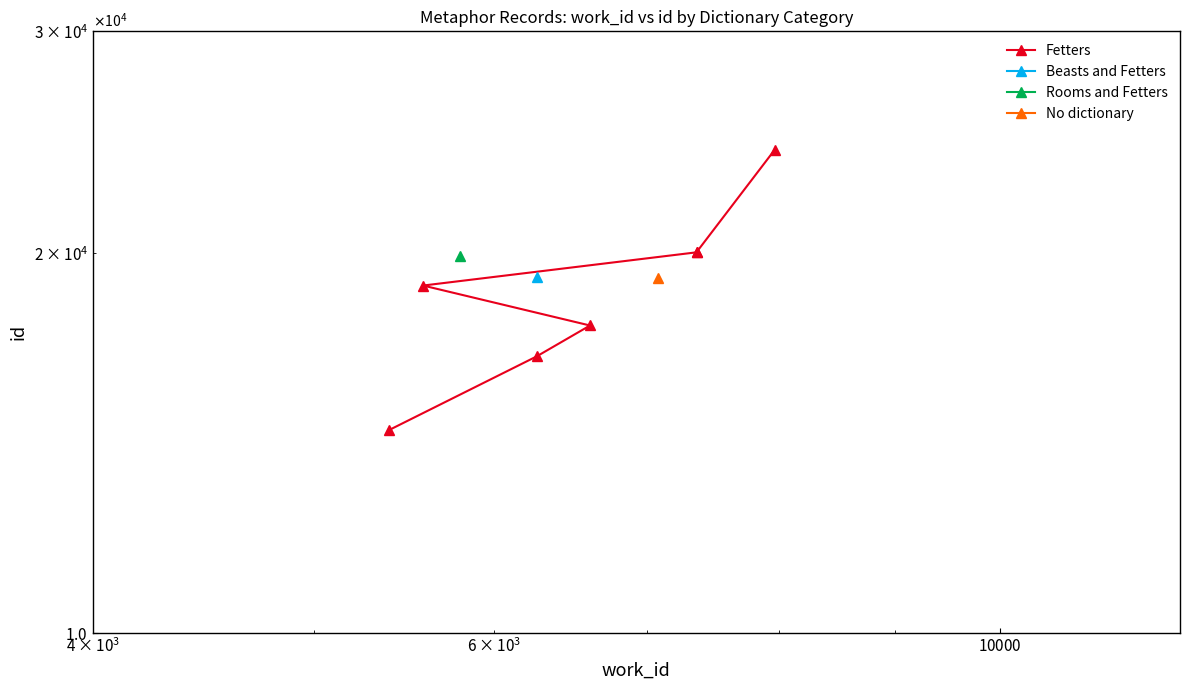

True or false: there are more than 1 points higher than both neighbors.

False